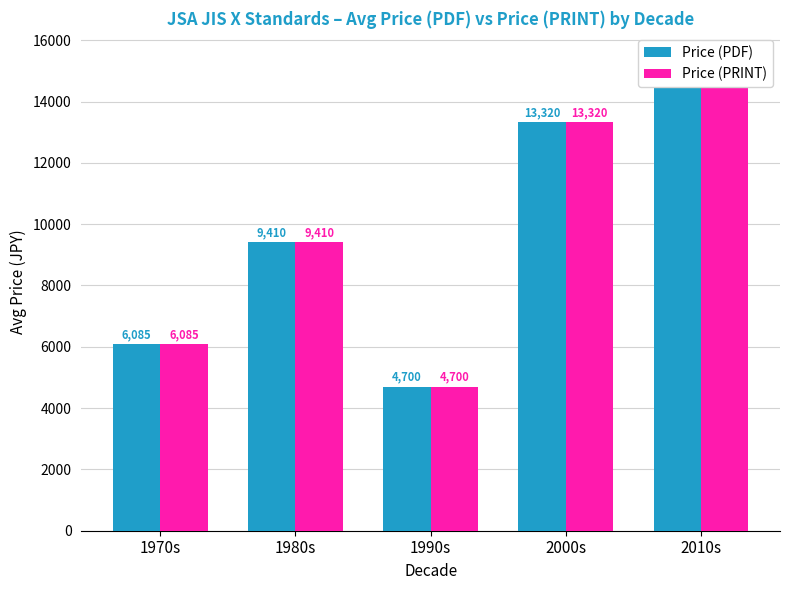

Which series has the largest total across all categories?

Price (PDF)